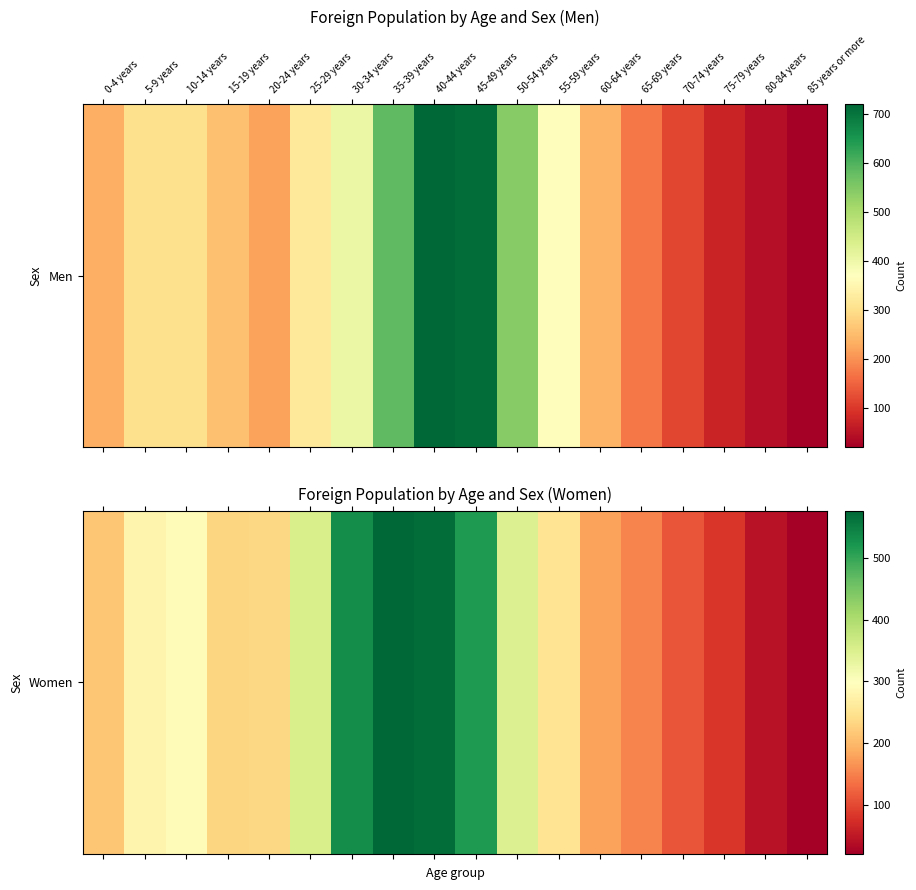

What is the change in value from 25-29 years to 35-39 years?

+222